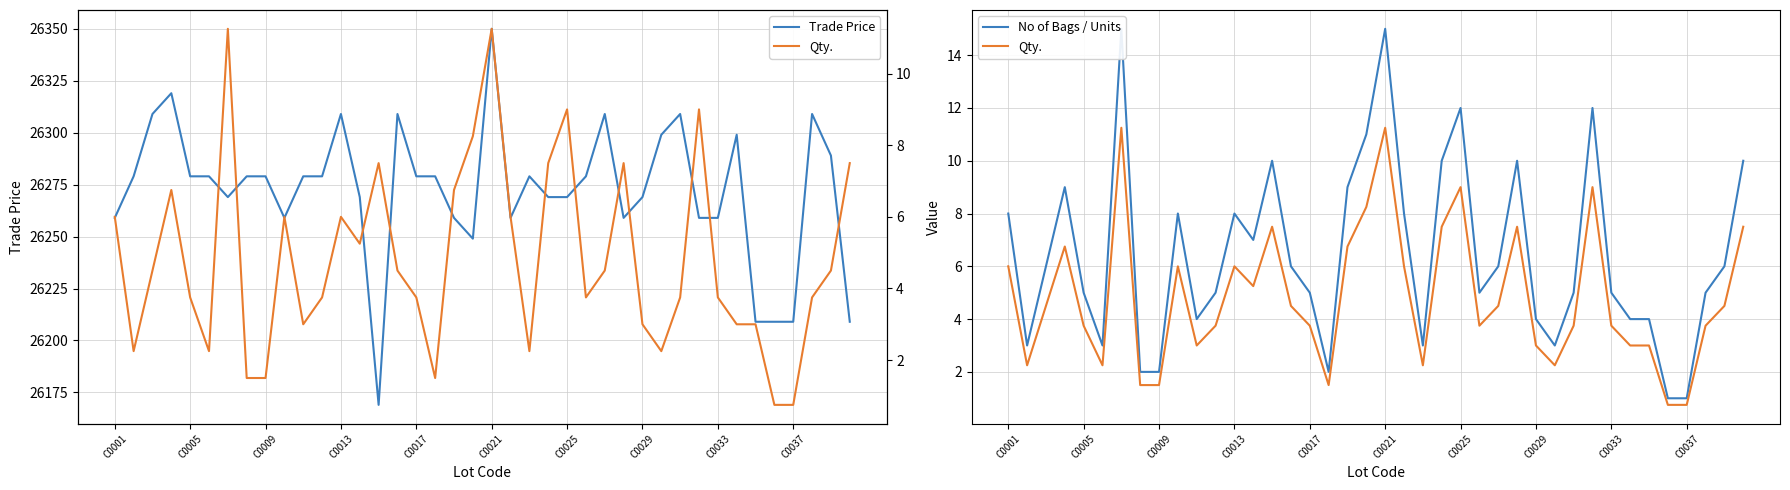

What is the minimum value for Trade Price?

26169